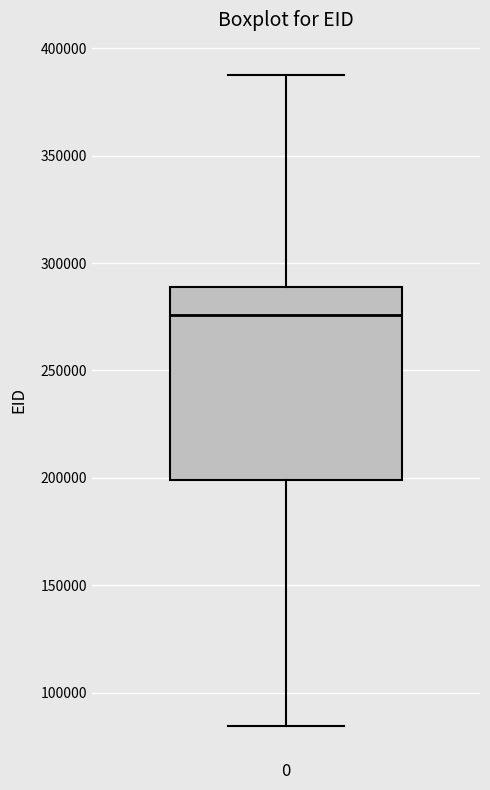

Where does the upper whisker of the box at x = 0 end on the y-axis? The values are not printed on the chart, so give them approximately, as read against the axis.

390000